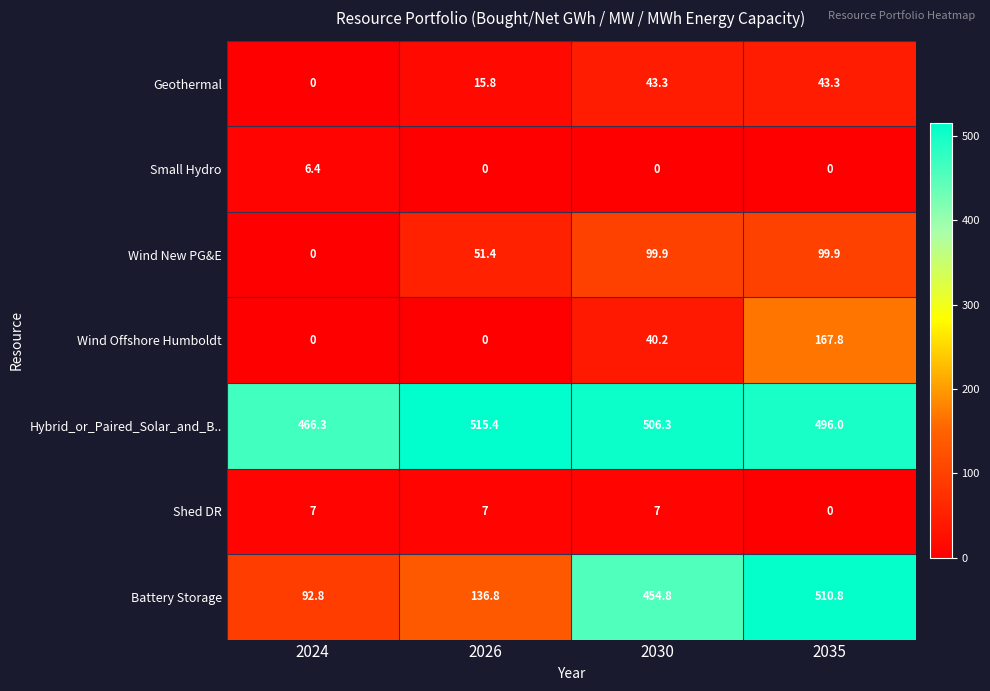

List the series in order of their peak value, lowest first.

Small Hydro, Shed DR, Geothermal, Wind New PG&E, Wind Offshore Humboldt, Battery Storage, Hybrid_or_Paired_Solar_and_B..